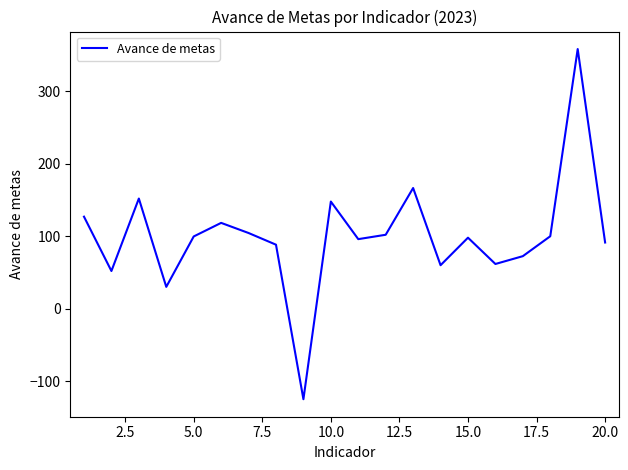

What is the greatest value displayed?

358.4